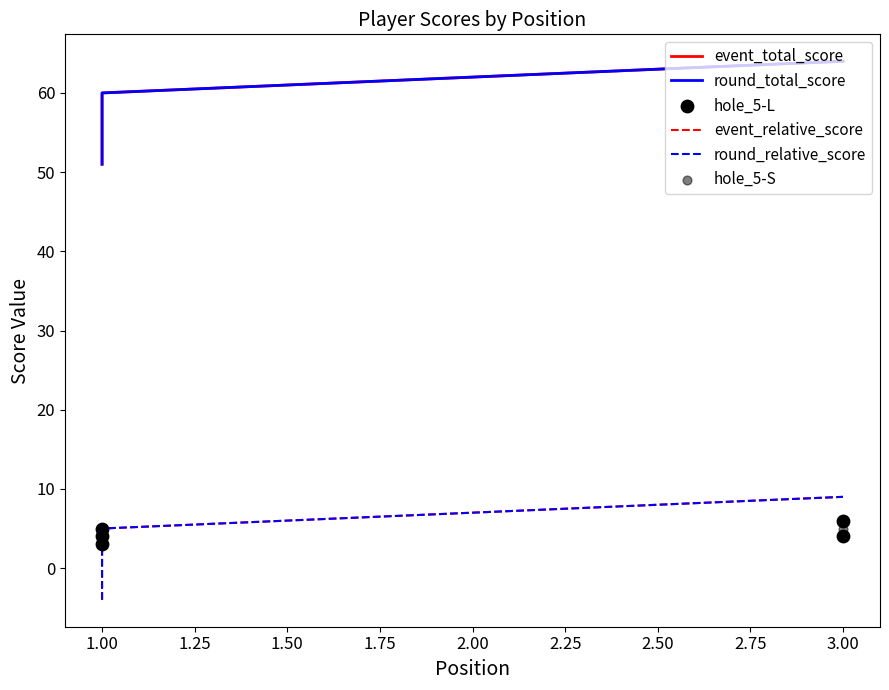

What are all the series names shown in the legend?

event_total_score, round_total_score, event_relative_score, round_relative_score, hole_5-L, hole_5-S